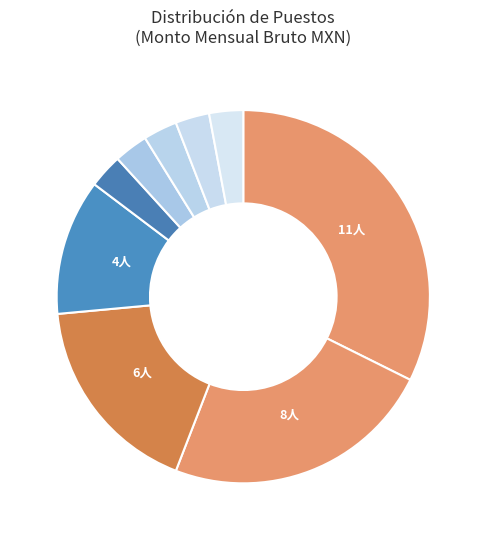

How many segments does this pie chart have?

9